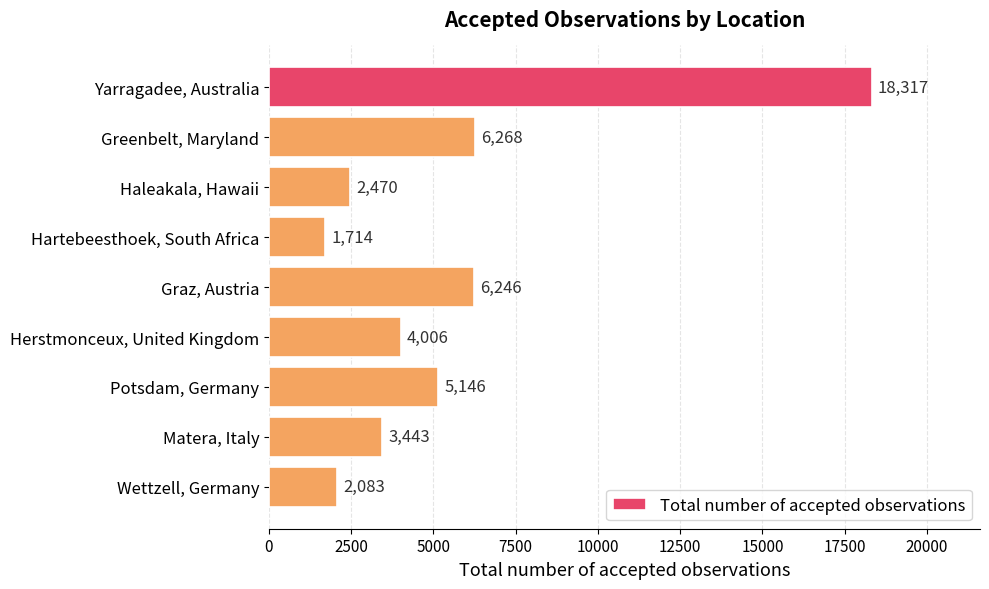

What is the difference between the second highest and minimum values?

4554